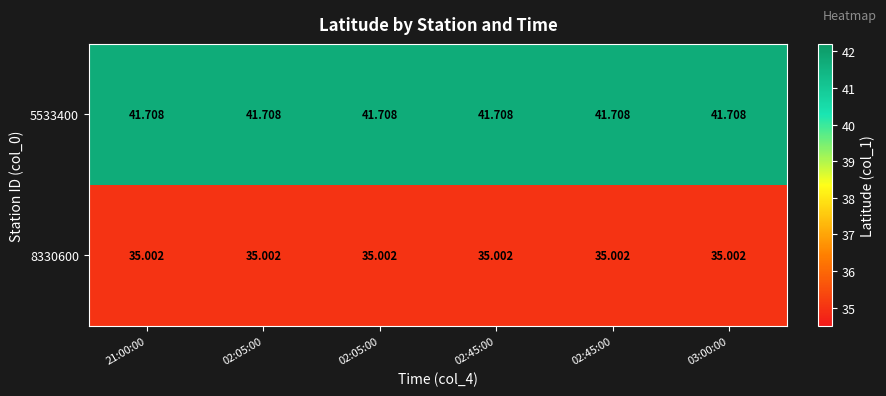

Reading left to right, what are all the values shown in this chart?

5533400: 21:00:00=41.7	02:05:00=41.7	02:05:00=41.7	02:45:00=41.7	02:45:00=41.7	03:00:00=41.7
8330600: 21:00:00=35.0	02:05:00=35.0	02:05:00=35.0	02:45:00=35.0	02:45:00=35.0	03:00:00=35.0